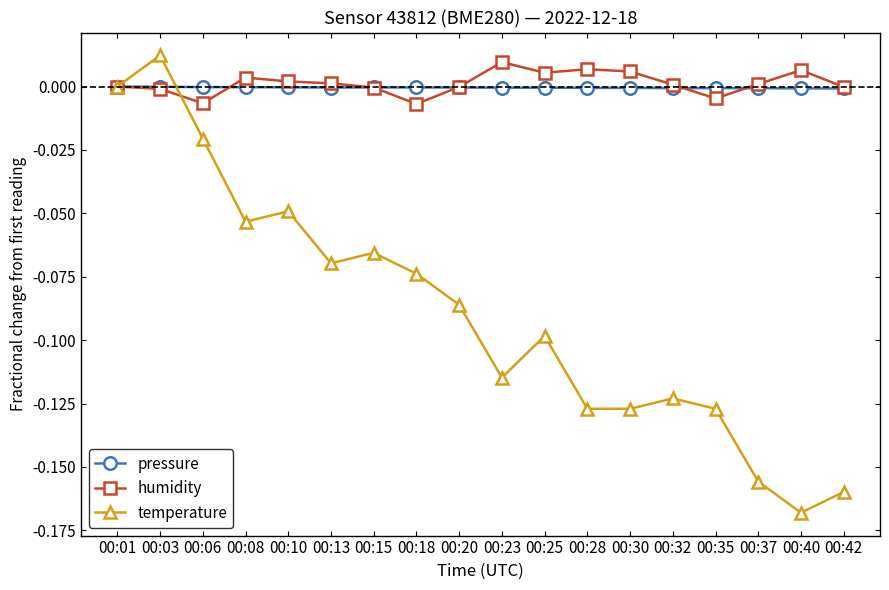

Where is the first local maximum for temperature?

00:03